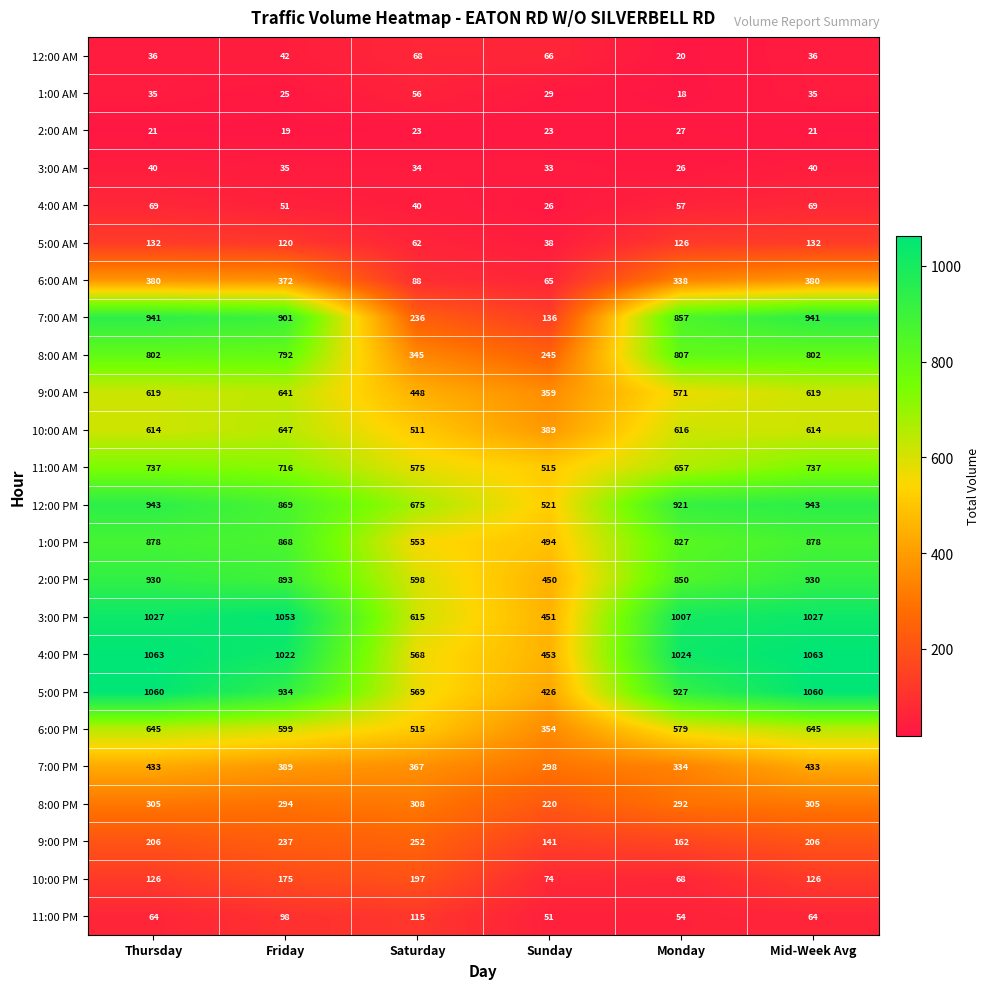

How many categories are shown in the chart?

6